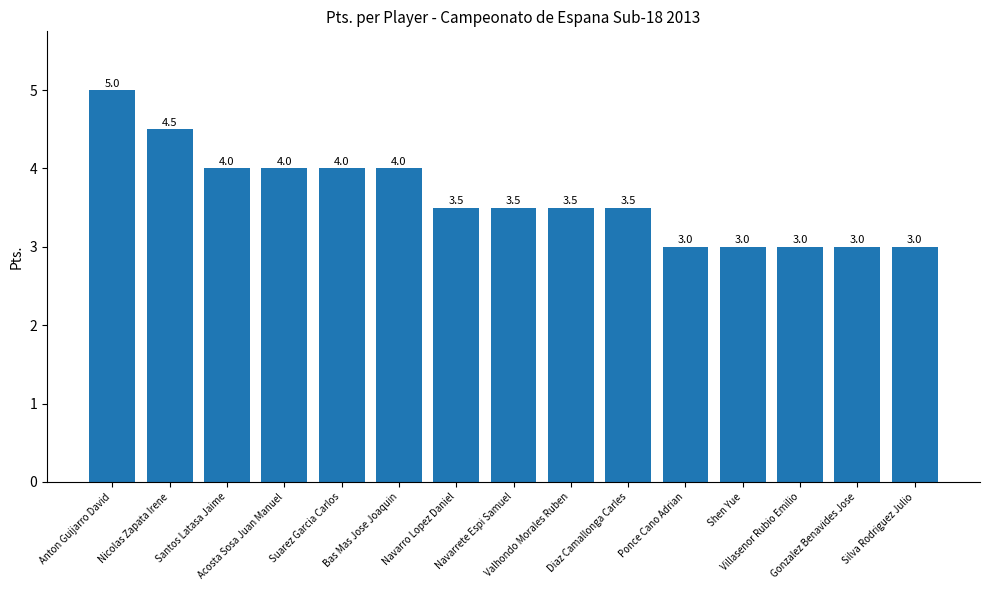

Reading left to right, what are all the values shown in this chart?

Anton Guijarro David=5.0	Nicolas Zapata Irene=4.5	Santos Latasa Jaime=4.0	Acosta Sosa Juan Manuel=4.0	Suarez Garcia Carlos=4.0	Bas Mas Jose Joaquin=4.0	Navarro Lopez Daniel=3.5	Navarrete Espi Samuel=3.5	Valhondo Morales Ruben=3.5	Diaz Camallonga Carles=3.5	Ponce Cano Adrian=3.0	Shen Yue=3.0	Villasenor Rubio Emilio=3.0	Gonzalez Benavides Jose=3.0	Silva Rodriguez Julio=3.0